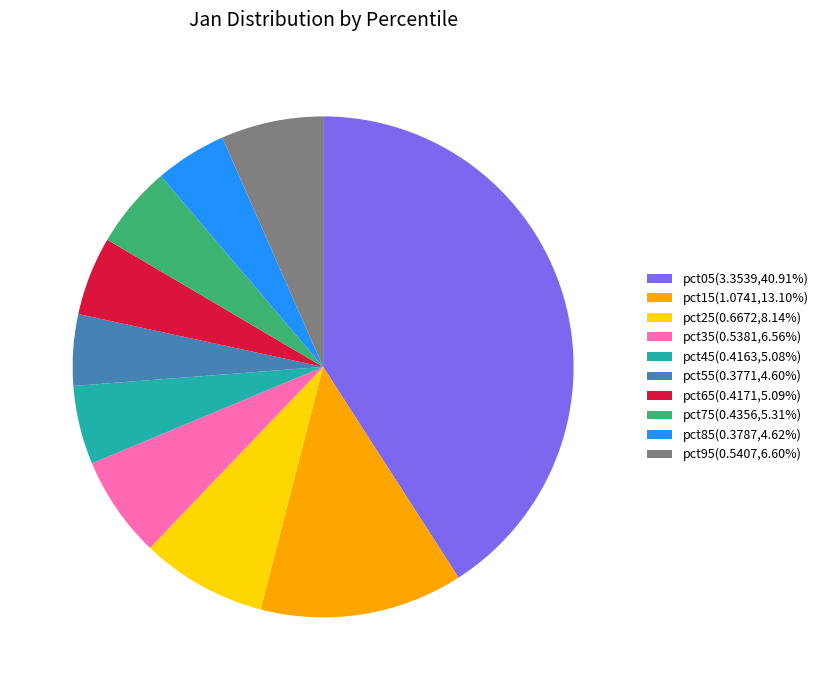

Count the number of slices in the pie.

10